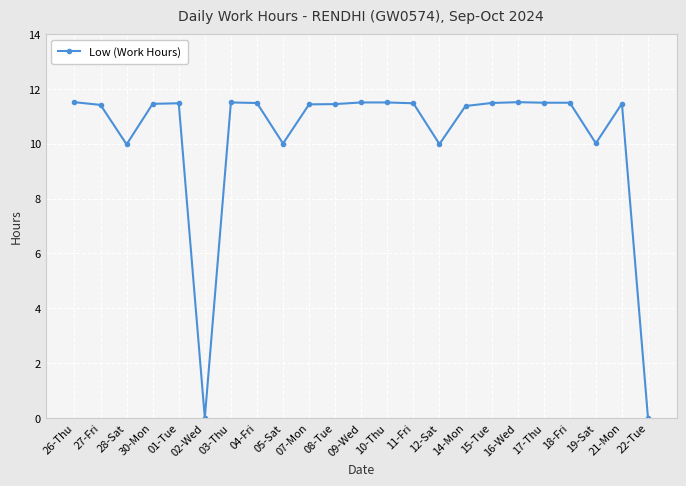

What is the label of the 9th point from the right?

12-Sat